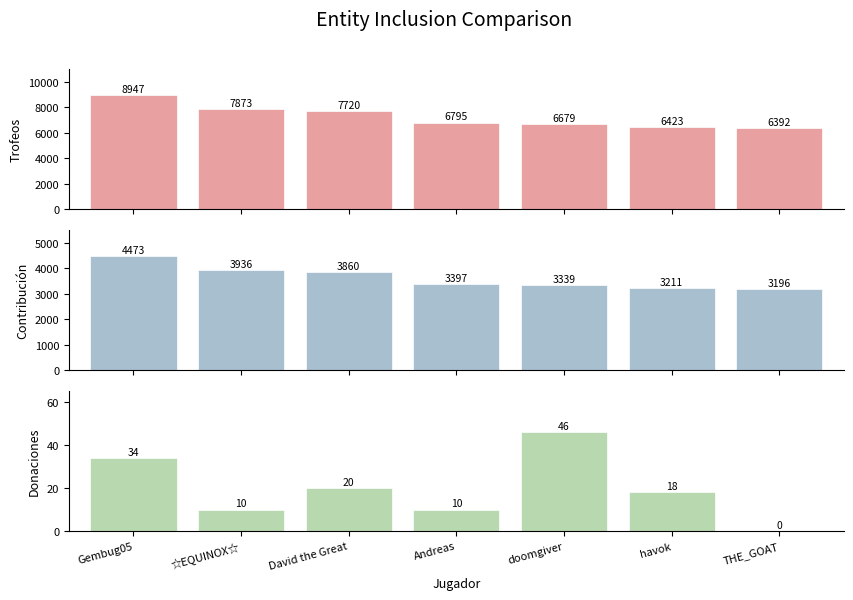

What is the difference between the highest and lowest values at THE_GOAT?

6392